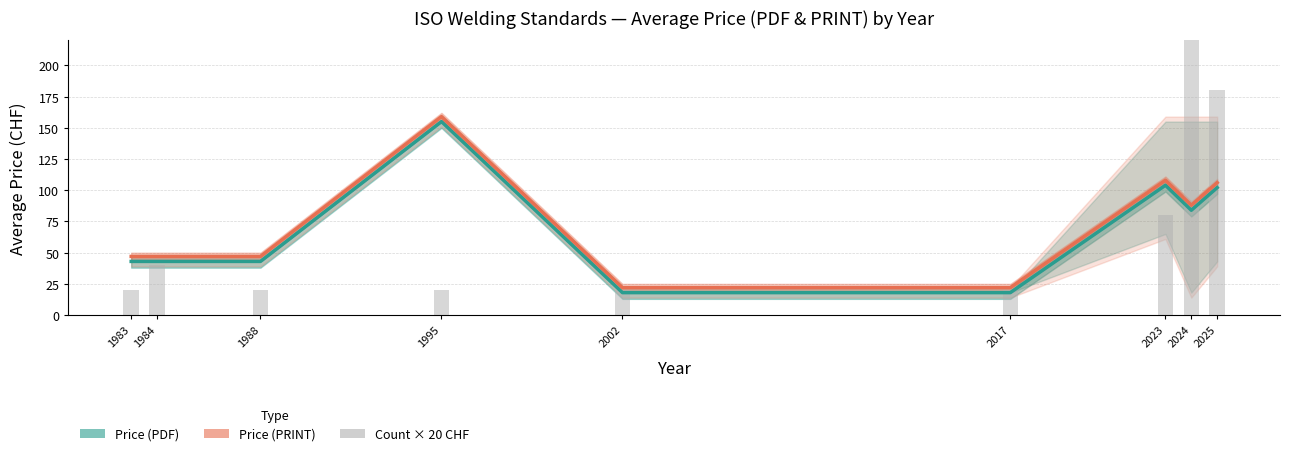

List the series in order of their peak value, highest first.

Count × 20 (CHF scaled), Price (PRINT), Price (PDF)